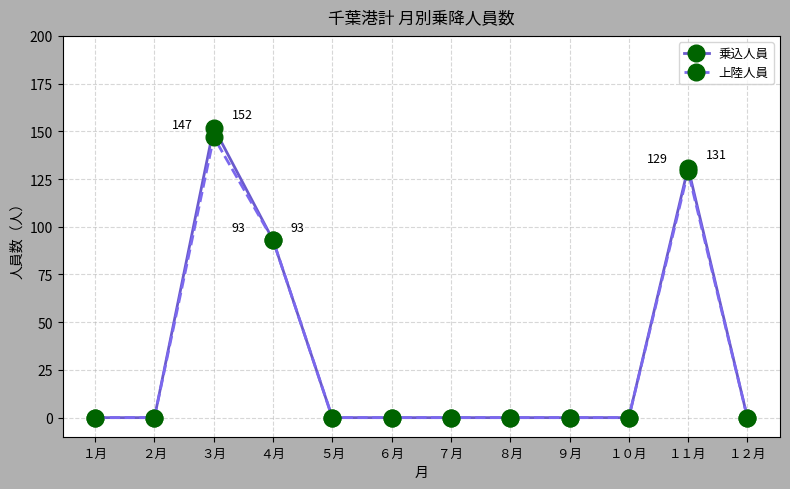

What is the difference between the maximum and minimum values in the 上陸人員 series?

147